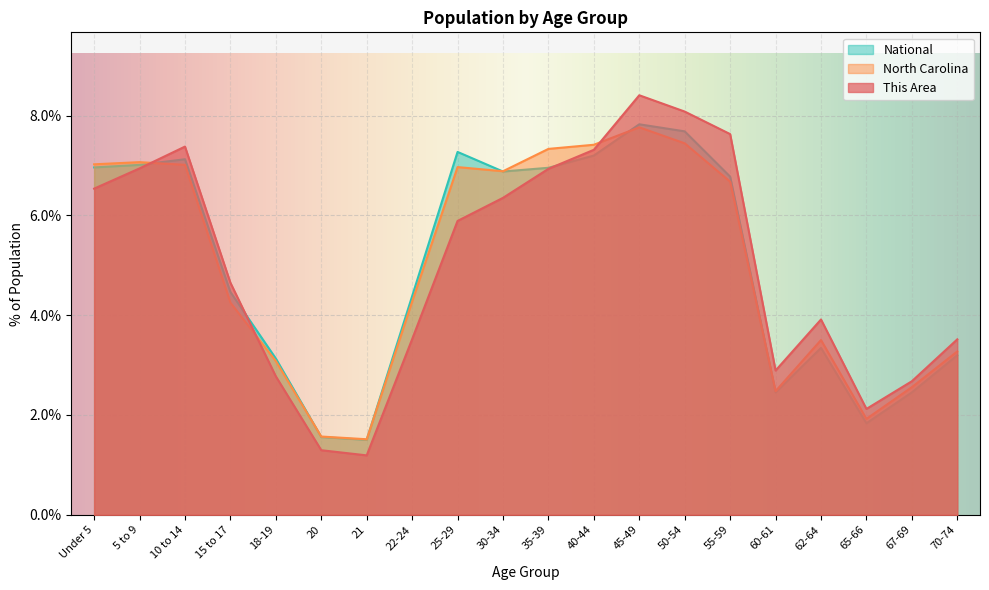

What is the average value of the North Carolina series?

5.0